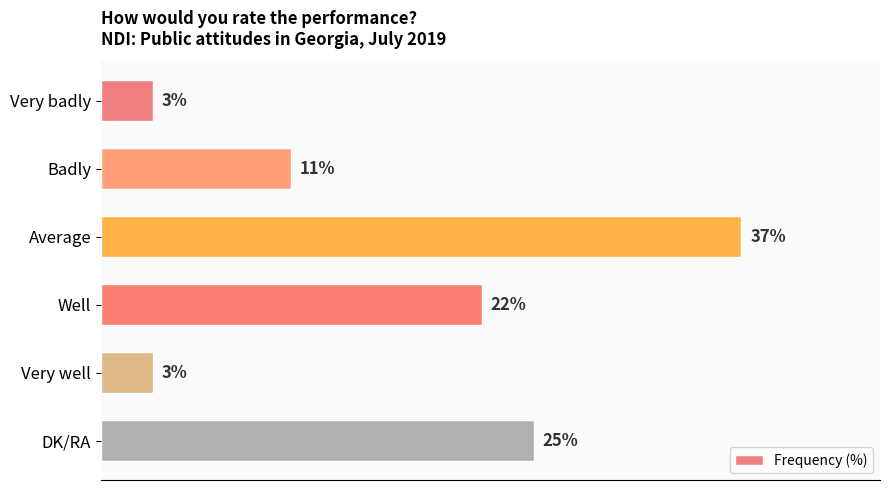

Between DK/RA and Badly, which is larger?

DK/RA